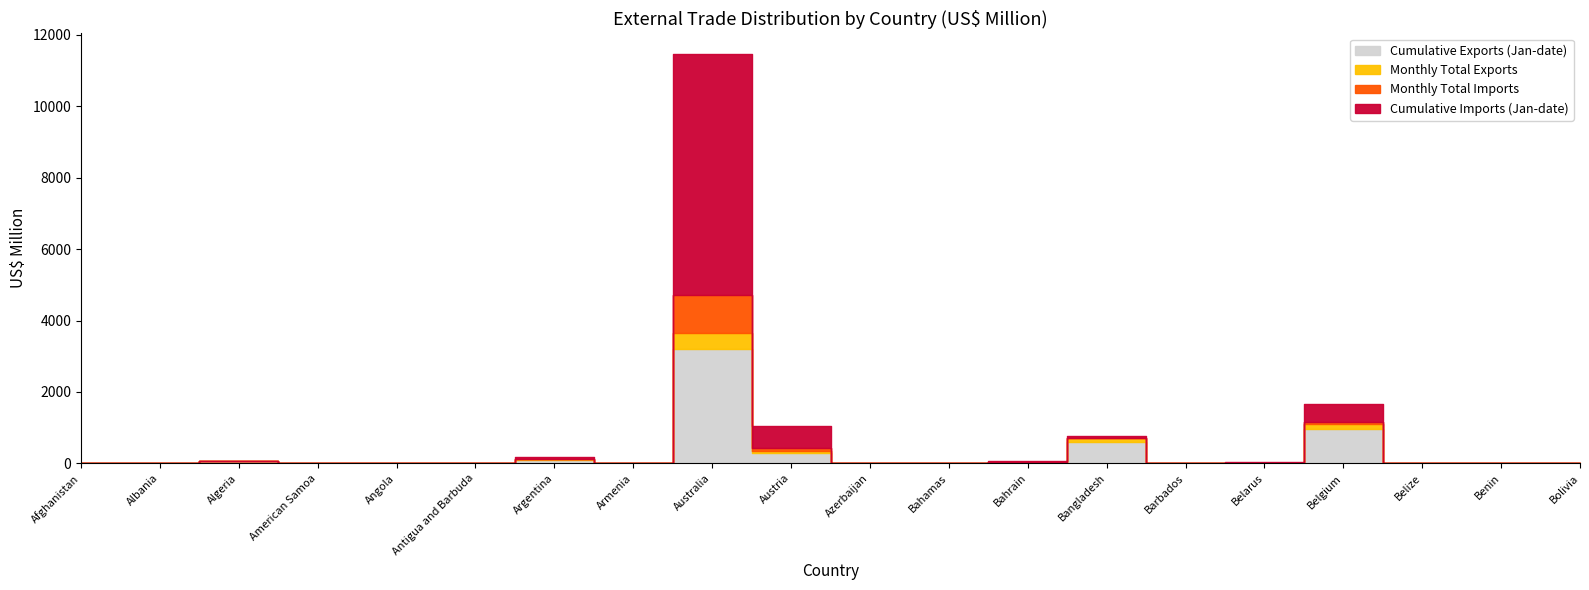

What is the average value of the Monthly Total Imports series?

61.2